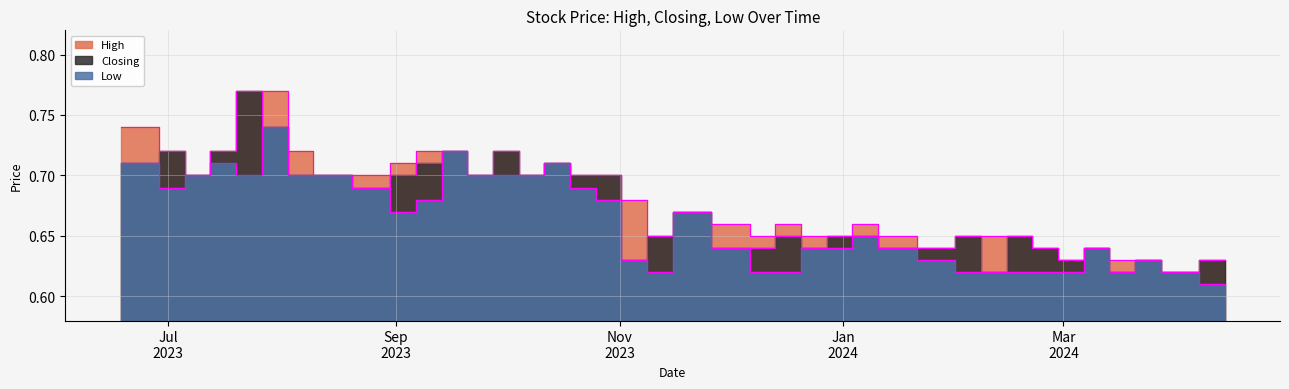

What are all the series names shown in the legend?

High, Closing, Low